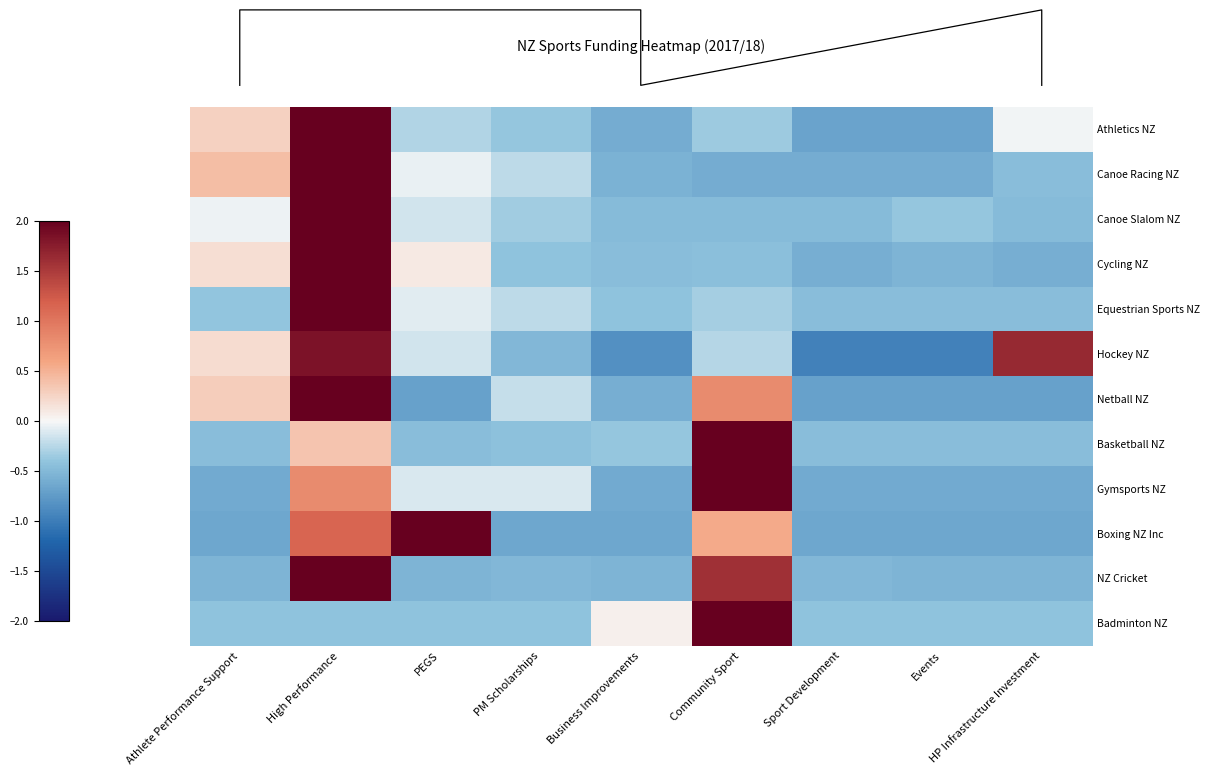

At which label is Boxing NZ Inc closest to 0?

Community Sport